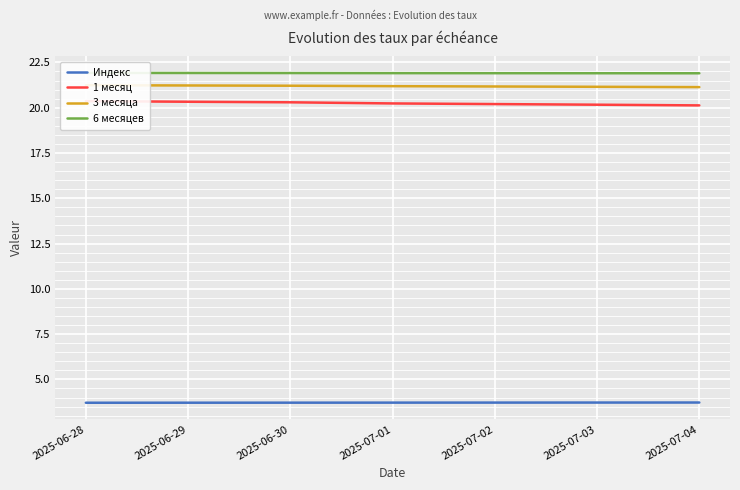

What is the average value of the 3 месяца series?

21.2